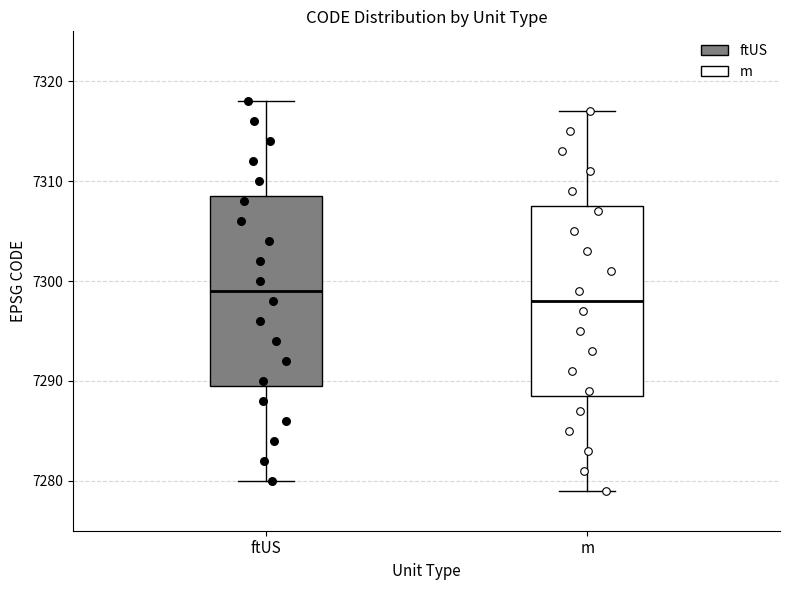

Where is the upper edge of the box for m on the y-axis? The values are not printed on the chart, so give them approximately, as read against the axis.

7308